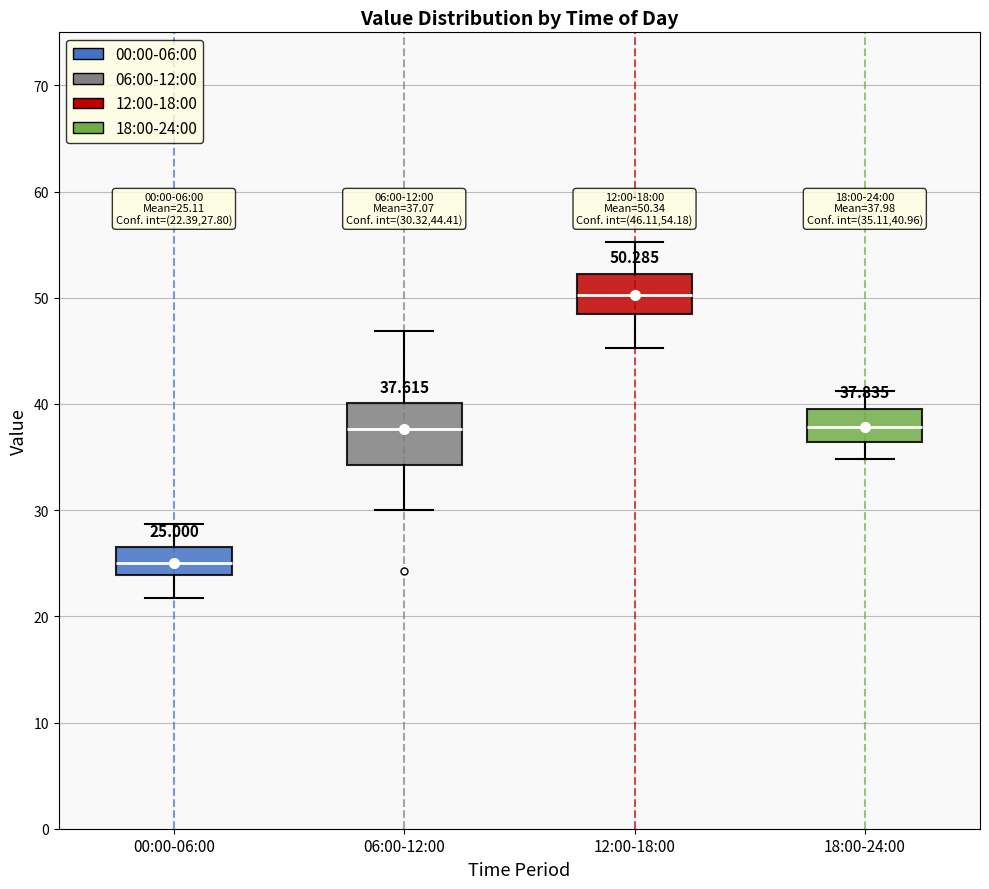

Comparing the boxes themselves (not the whiskers), which one is the tallest?

06:00-12:00